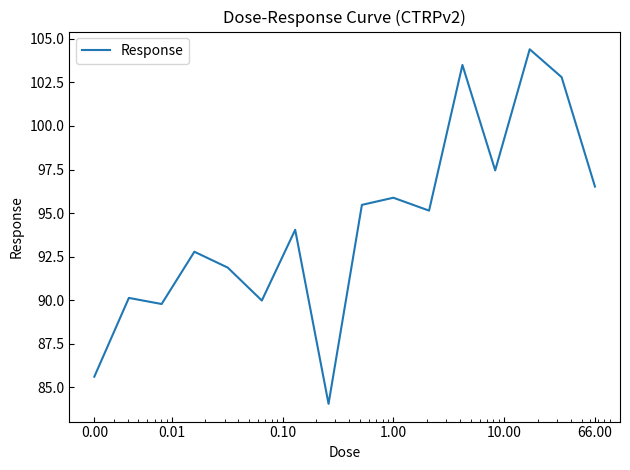

What is the difference between the maximum and second lowest values?

18.8